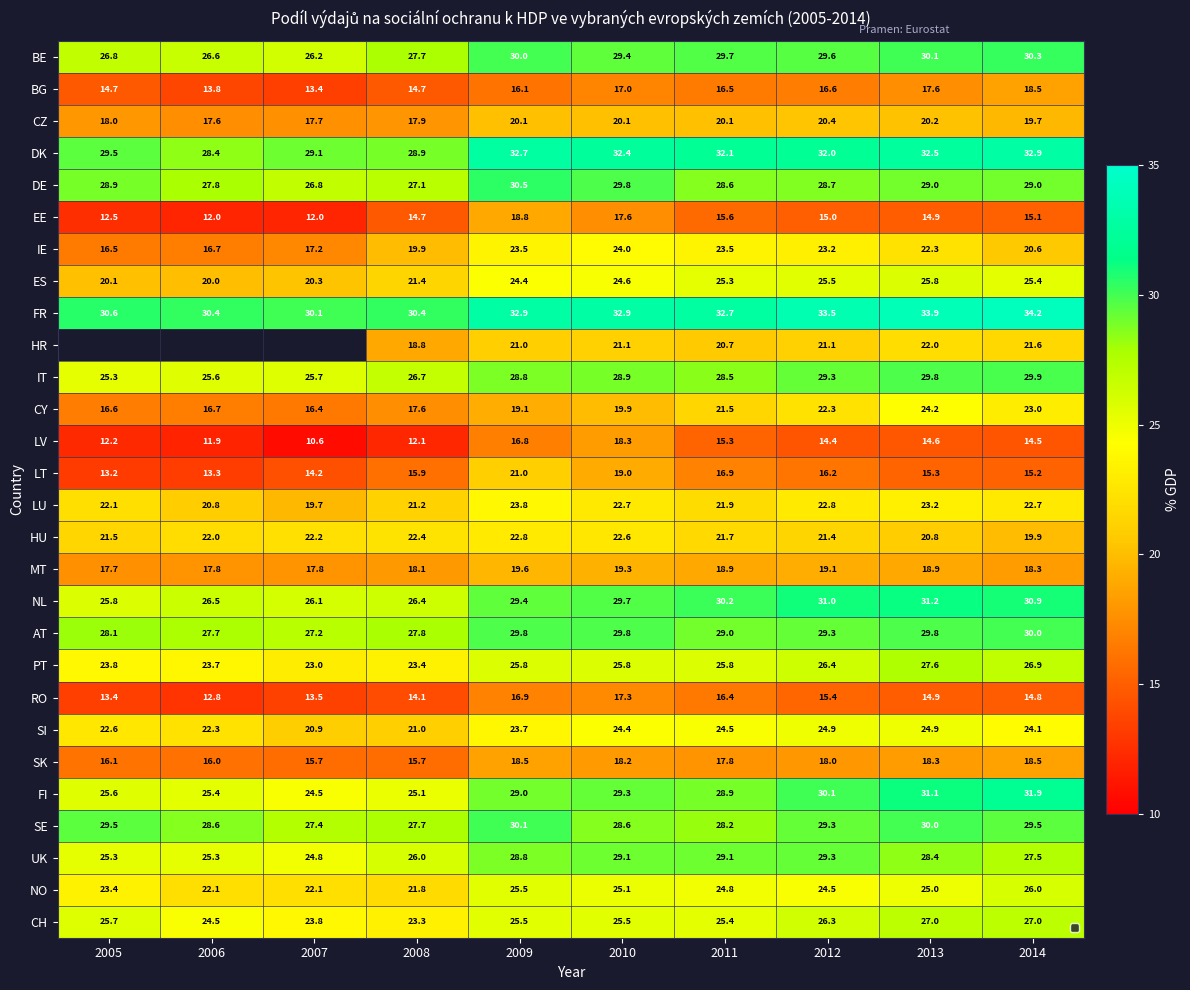

What is the maximum value for NO?

26.0